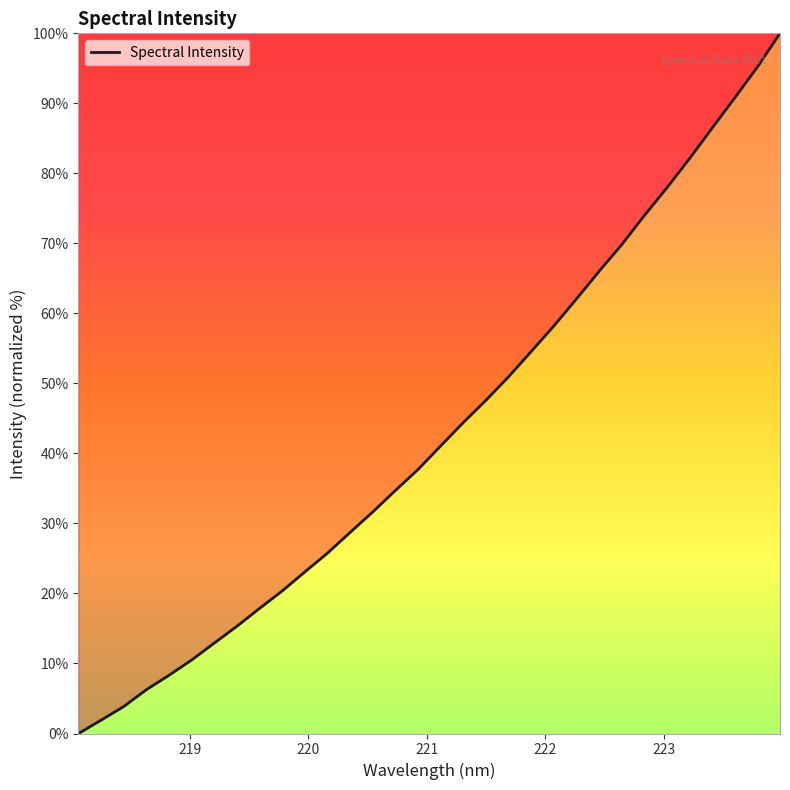

Does the chart have visible grid lines?

No